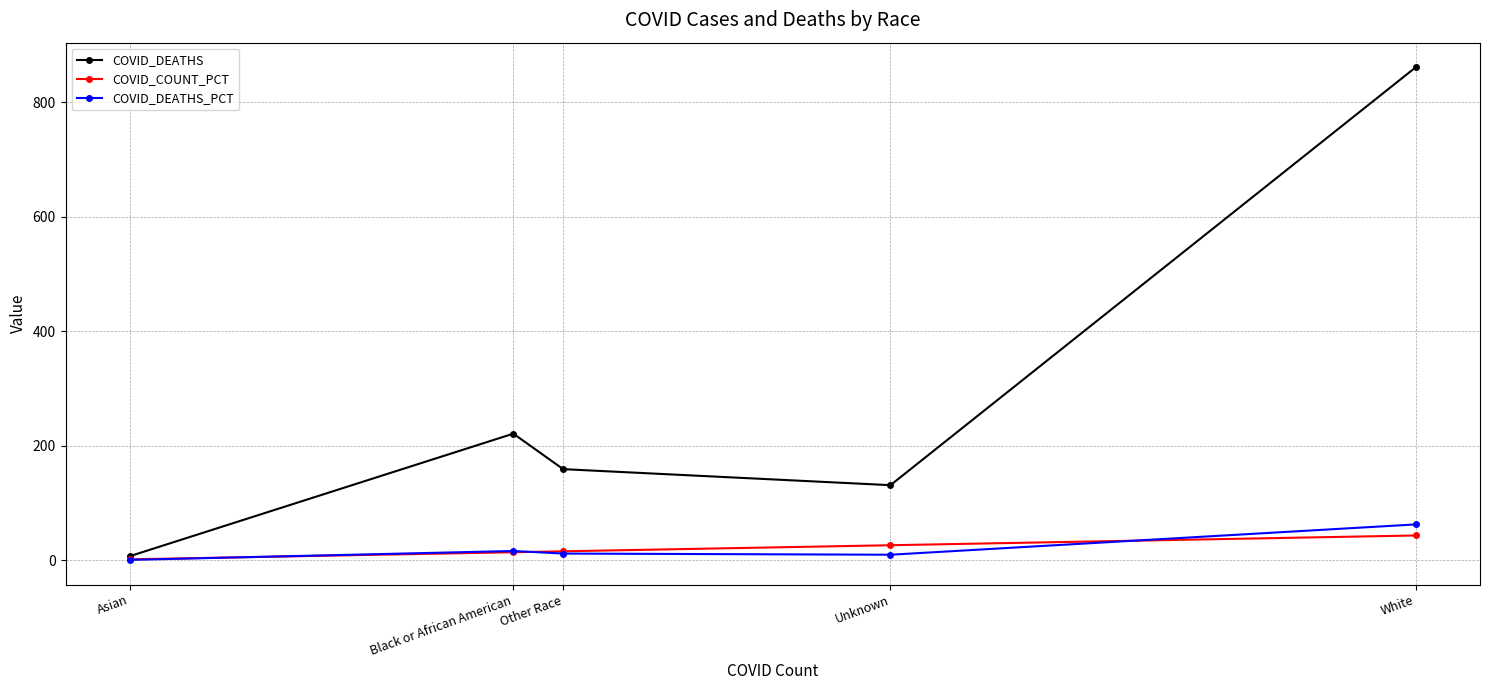

Which series has the largest range (max minus min)?

COVID_DEATHS